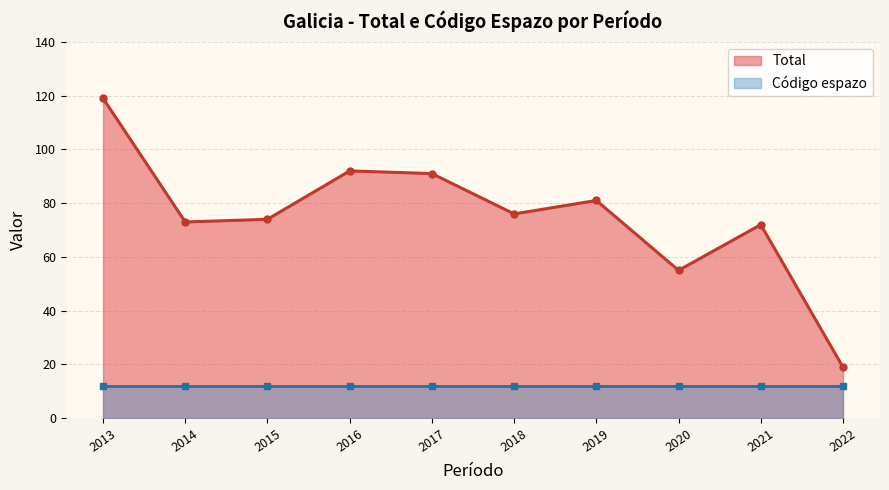

True or false: Total and Código espazo cross at least once.

False